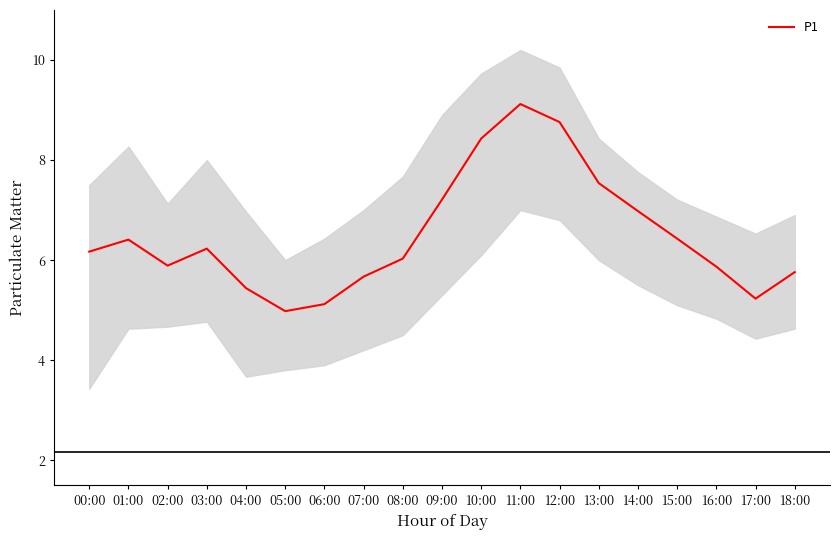

Reading right to left, what are all the values shown in this chart?

18:00=5.8	17:00=5.2	16:00=5.9	15:00=6.4	14:00=7.0	13:00=7.5	12:00=8.8	11:00=9.1	10:00=8.4	09:00=7.2	08:00=6.0	07:00=5.7	06:00=5.1	05:00=5.0	04:00=5.4	03:00=6.2	02:00=5.9	01:00=6.4	00:00=6.2